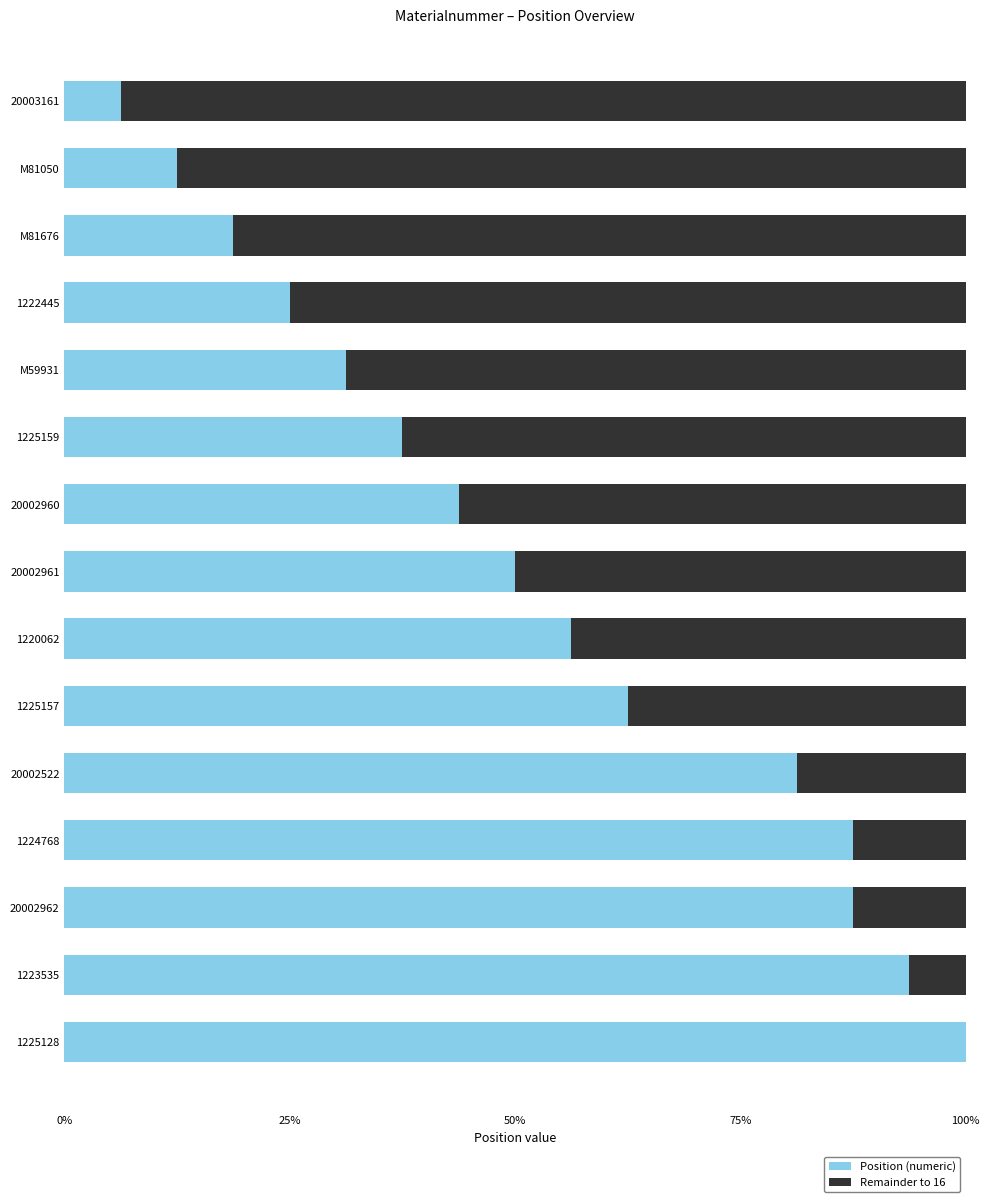

What are all the series names shown in the legend?

Position (numeric), Remainder to 16